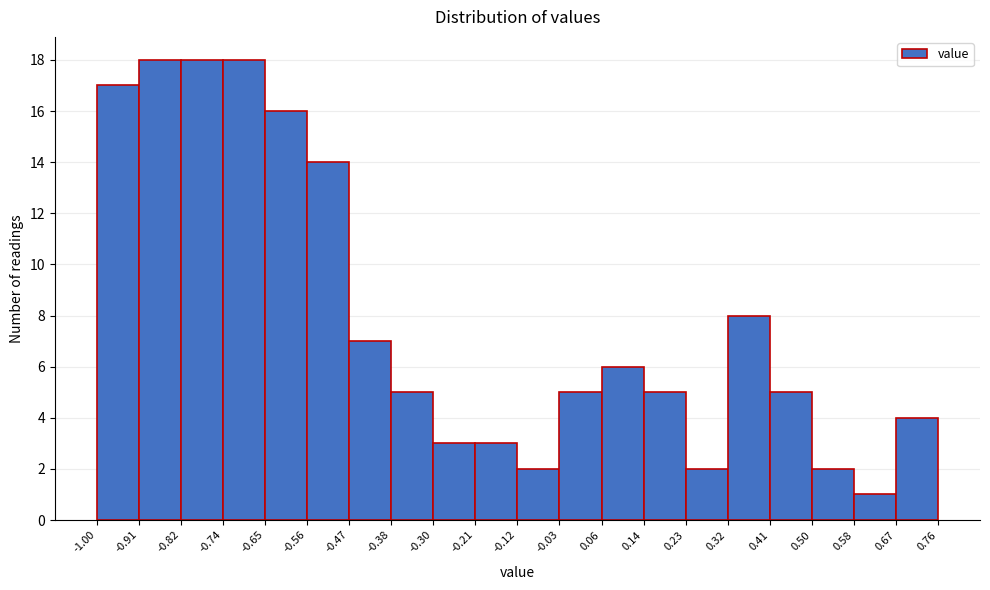

What is the height of the bar covering 0.14 to 0.23 on the x-axis? The values are not printed on the chart, so give them approximately, as read against the axis.

5